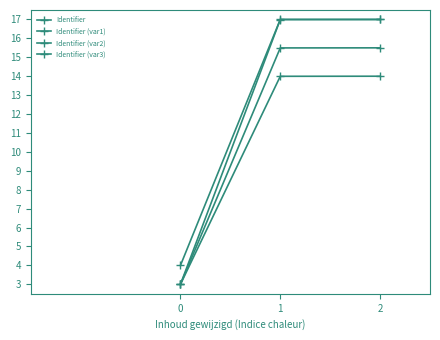

Reading right to left, extract all data points from this chart.

Identifier: 17.0	17.0	3.0
Identifier (var1): 15.5	15.5	3.0
Identifier (var2): 14.0	14.0	3.0
Identifier (var3): 17.0	17.0	4.0